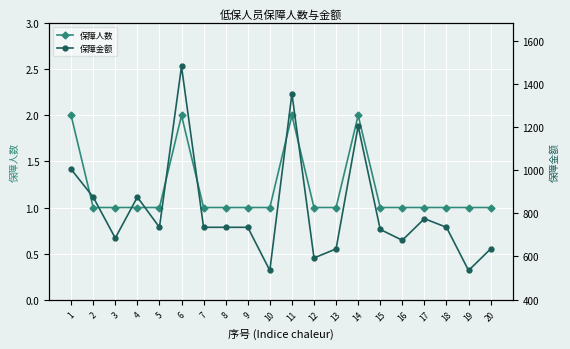

What is the difference between the highest and lowest values at 1?

1002